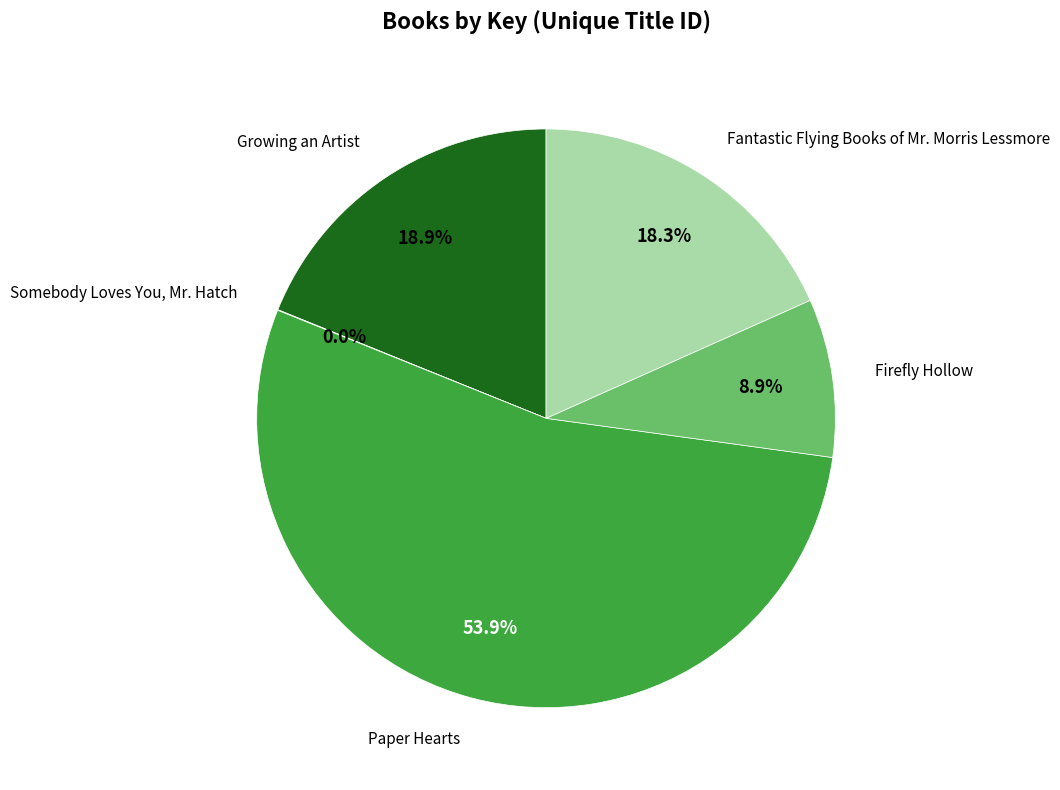

Between Growing an Artist and Paper Hearts, which is larger?

Paper Hearts